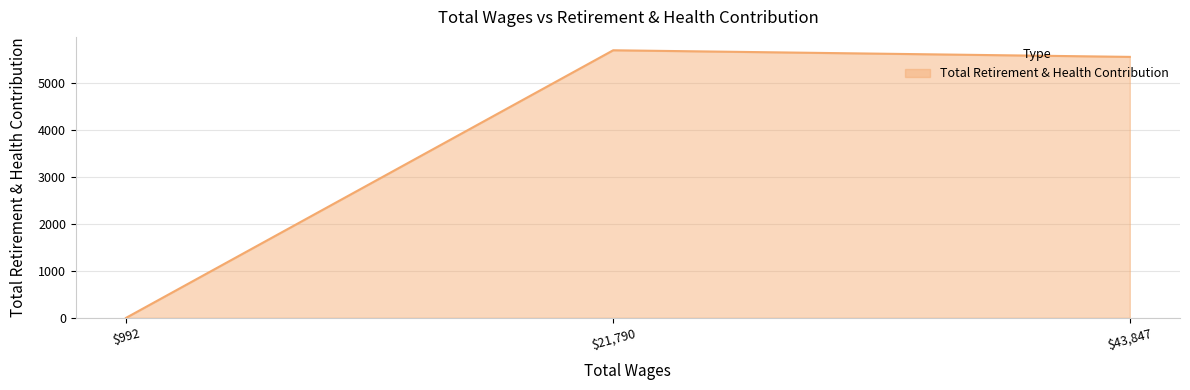

At which category does the chart reach its peak across all series?

$21,790